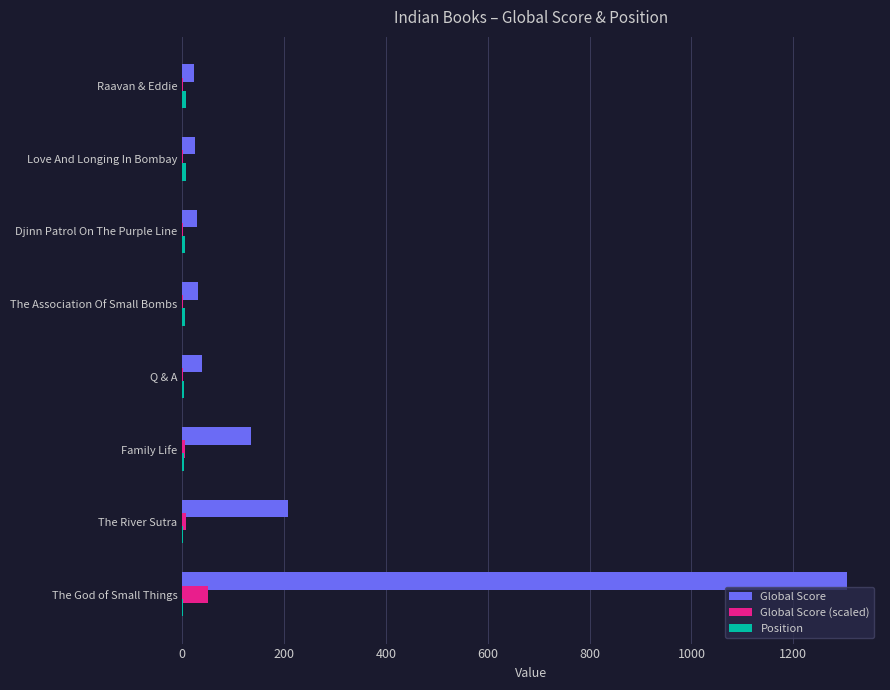

At which category is the sum across all series the highest?

The God of Small Things